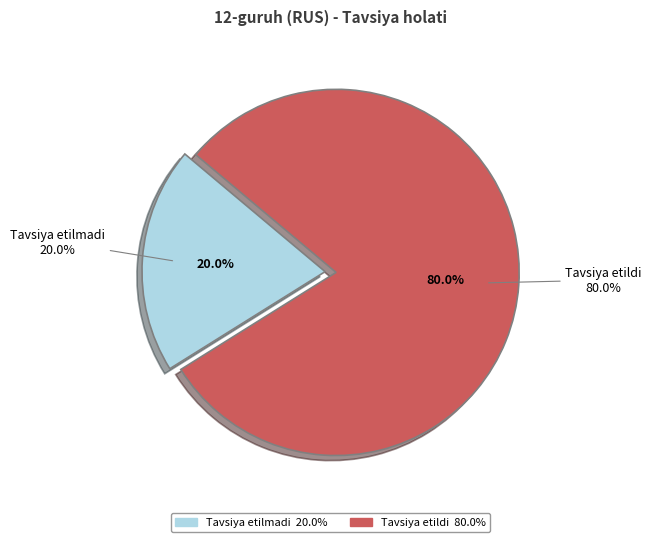

How much of the chart is everything except Tavsiya etilmadi?

80.0%